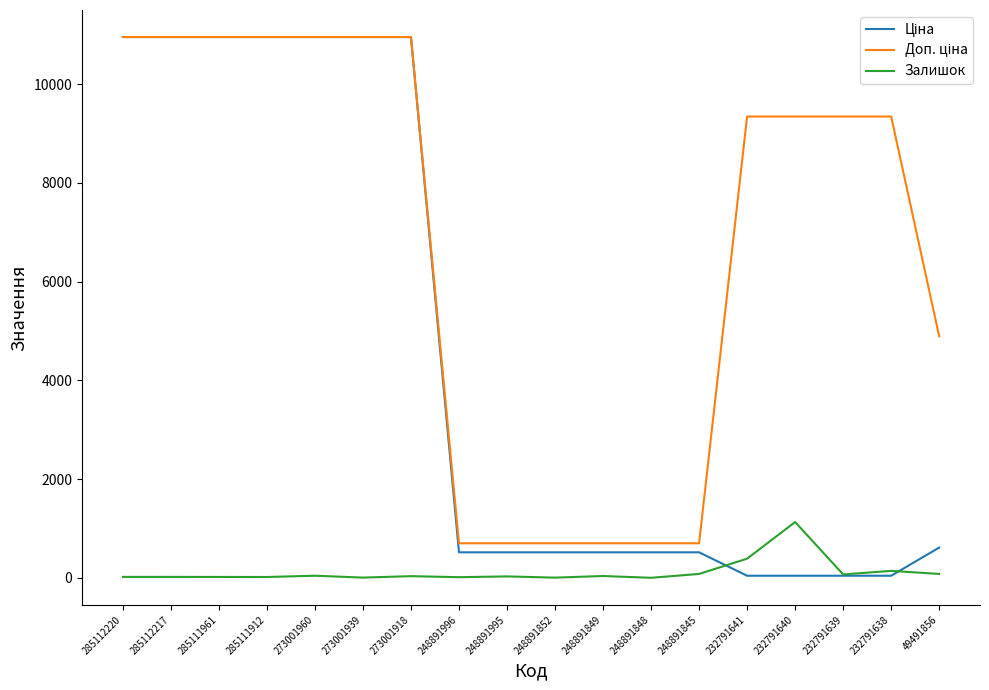

What is the difference between the highest and lowest values at 248891848?

699.0